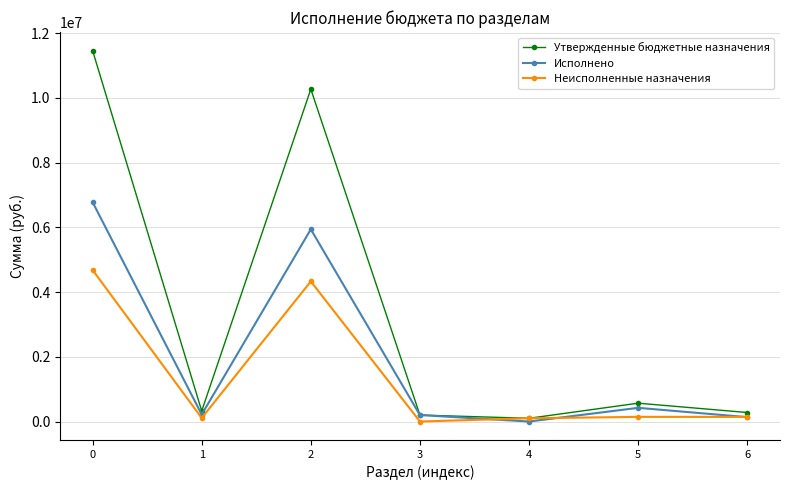

Rank the series by their average value, from highest to lowest.

Утвержденные бюджетные назначения, Исполнено, Неисполненные назначения